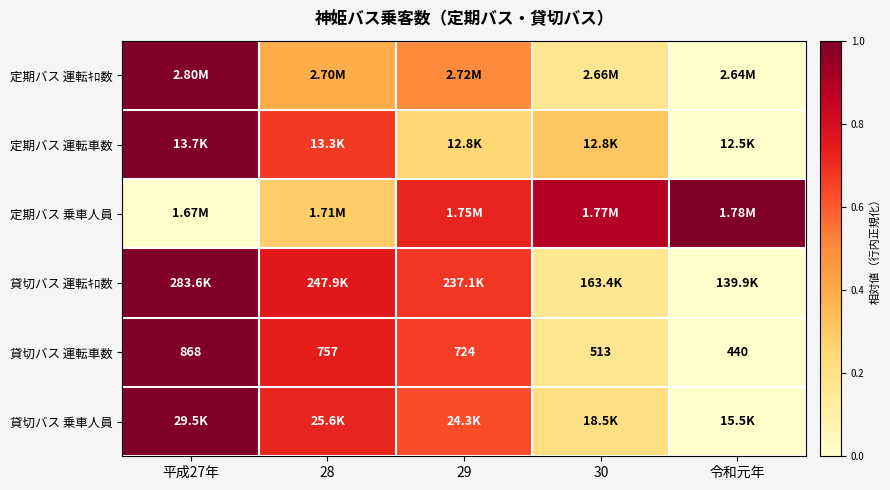

How many data points in 貸切バス 運転車数 are less than 724?

2